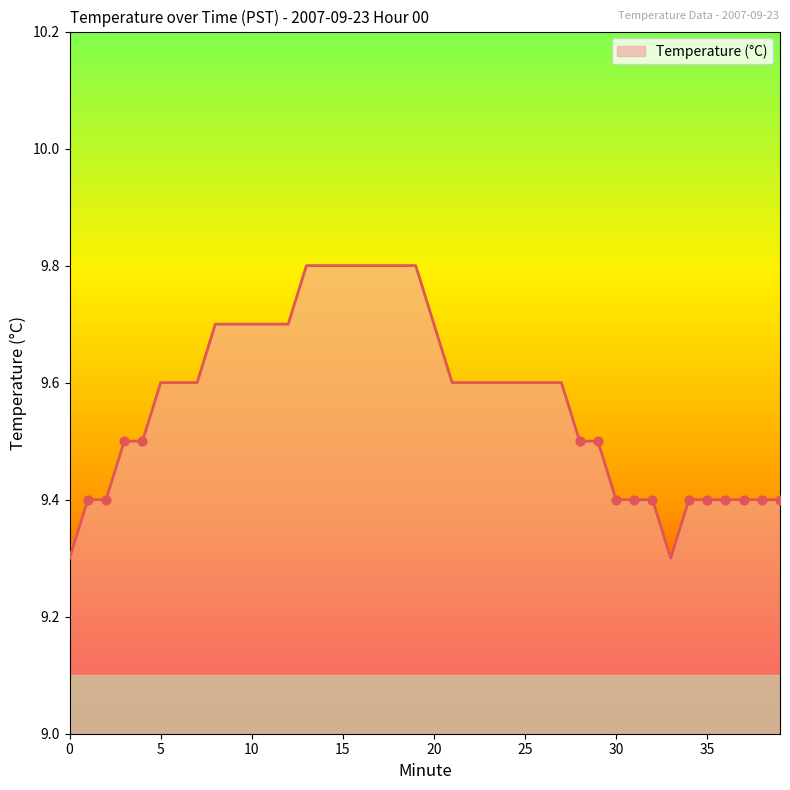

What is the smallest value displayed?

9.3